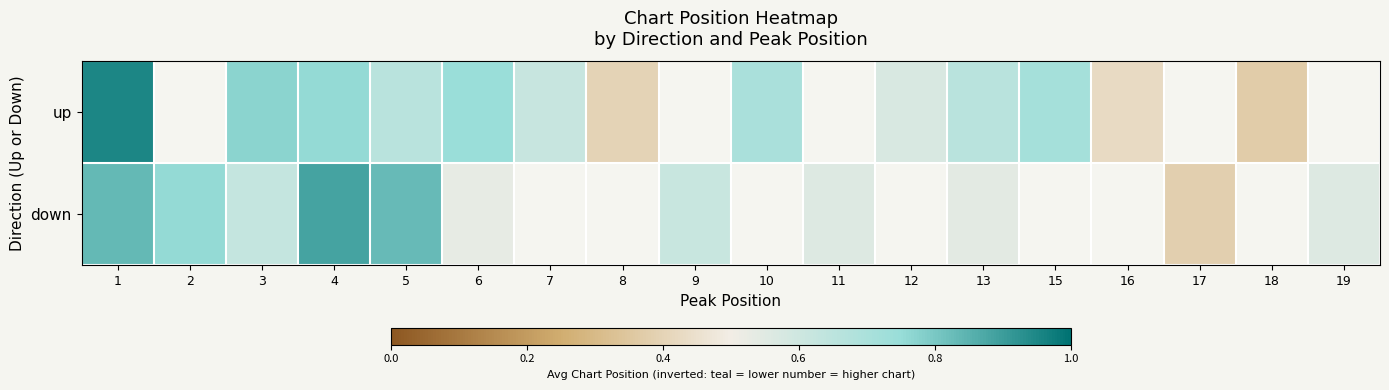

What is the lowest value of the up series?

0.4